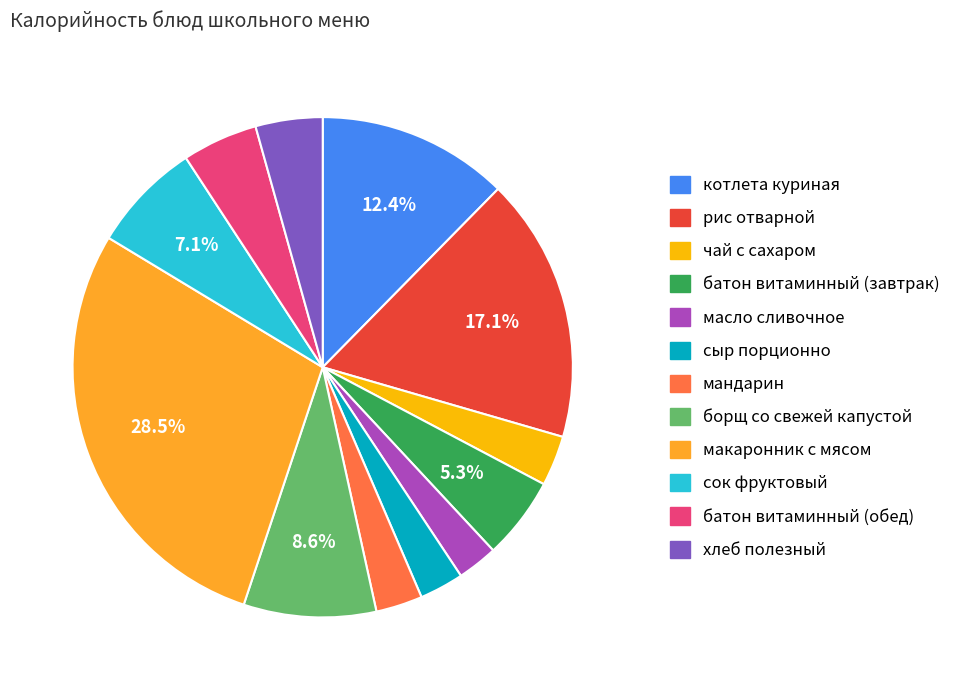

What portion of the pie excludes макаронник с мясом?

71.5%